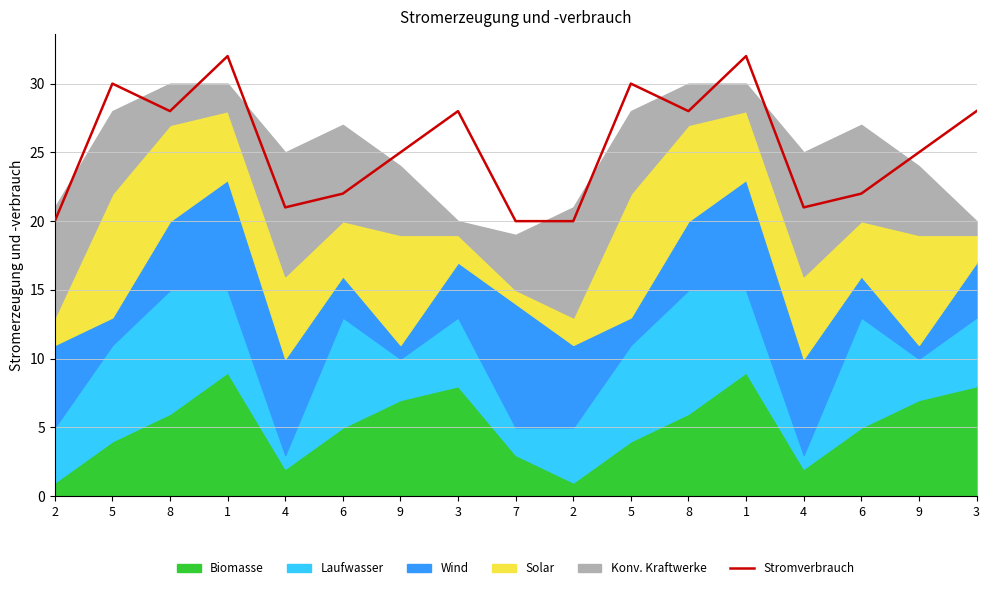

Rank the categories by value from highest to lowest.

1, 1, 5, 5, 8, 3, 8, 3, 9, 9, 6, 6, 4, 4, 2, 7, 2